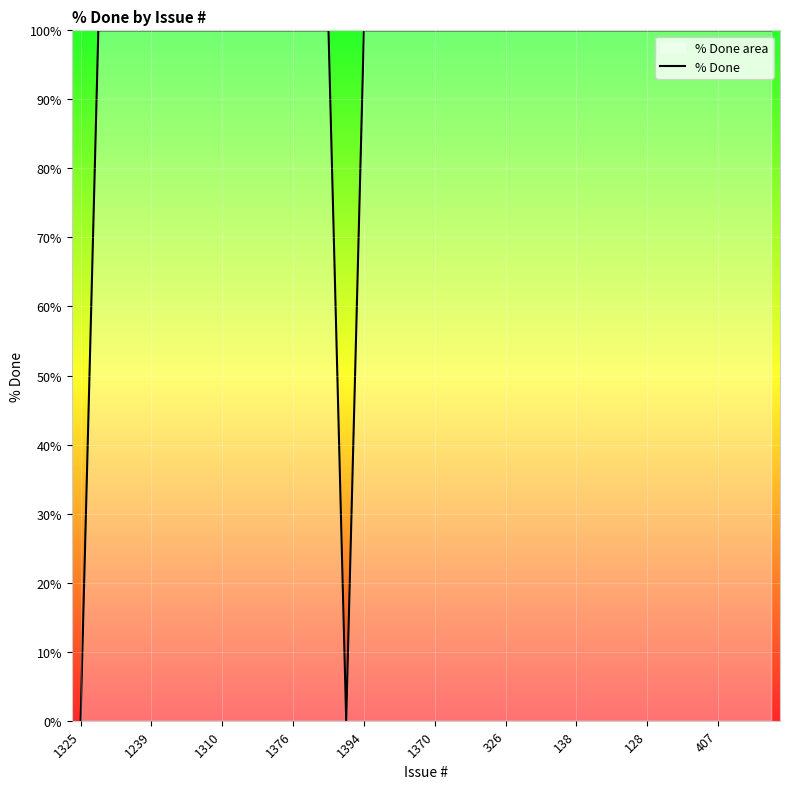

What is the label of the 22nd point from the left?

21